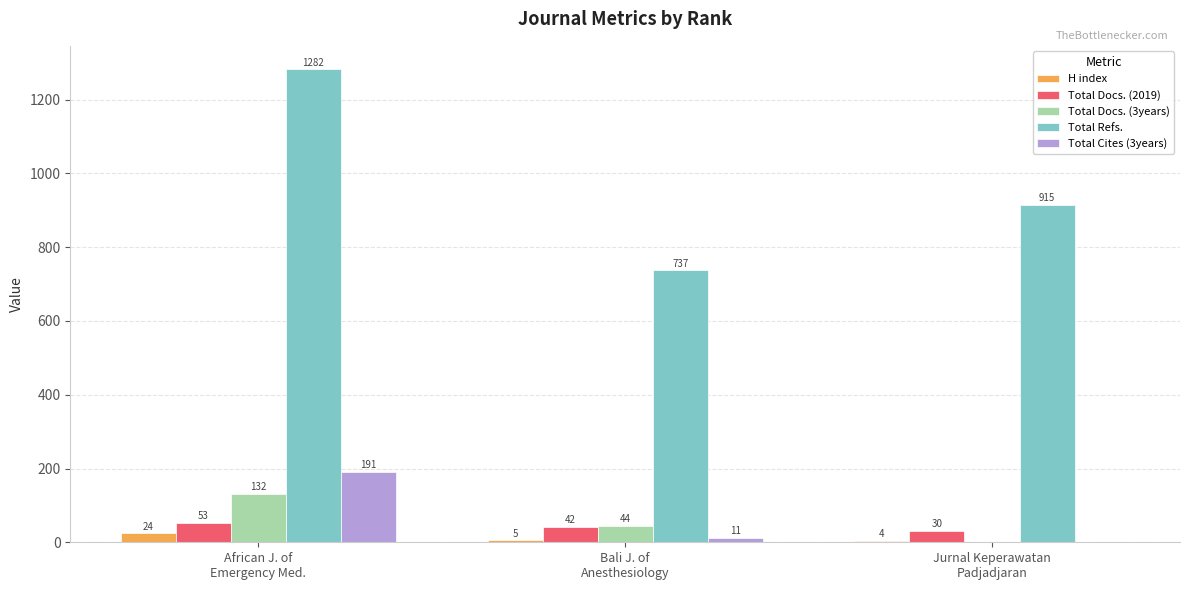

What is the sum of all Total Cites (3years) values?

202